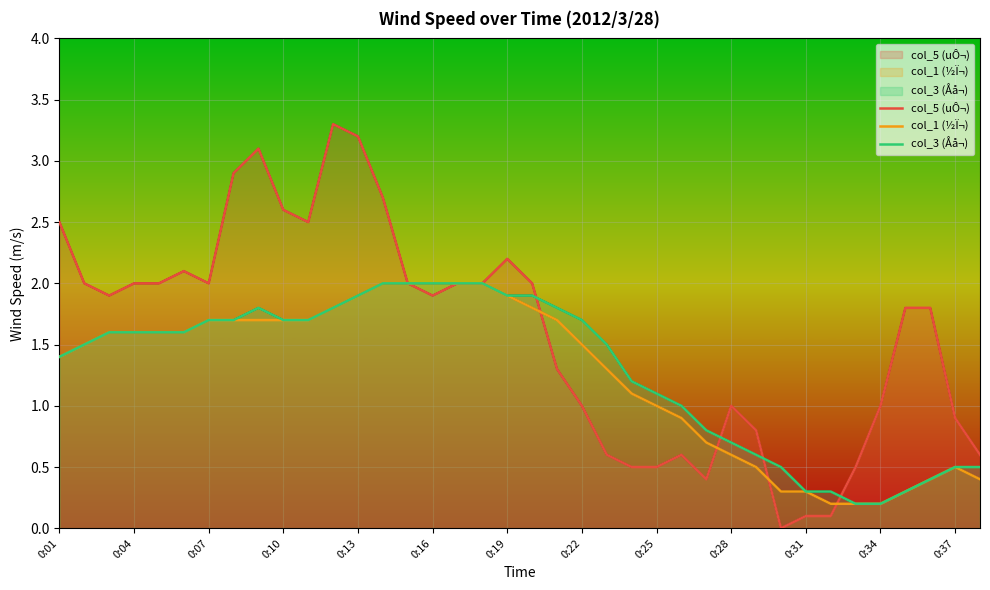

In col_3 (Åå¬), how many points are higher than both neighbors (excluding endpoints)?

1